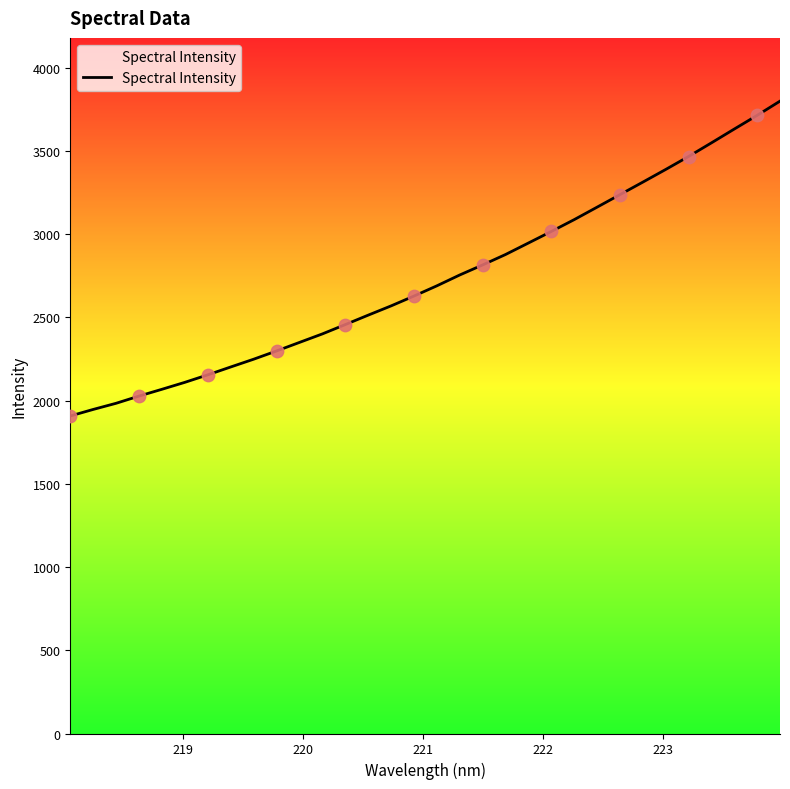

What is the smallest value displayed?

1907.3